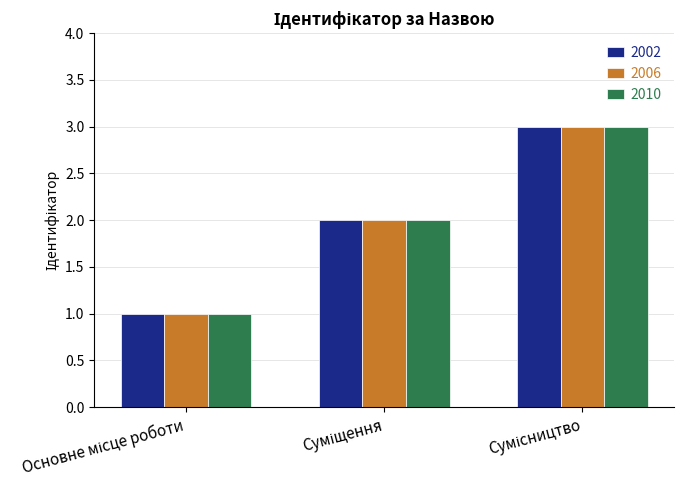

What is the difference between the maximum and minimum values in the 2002 series?

2